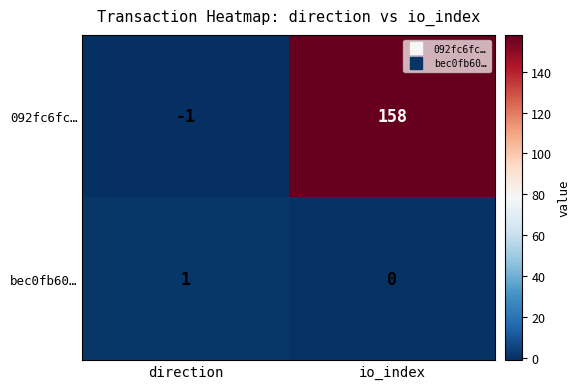

What is the difference between the 092fc6fc… values at direction and io_index?

159